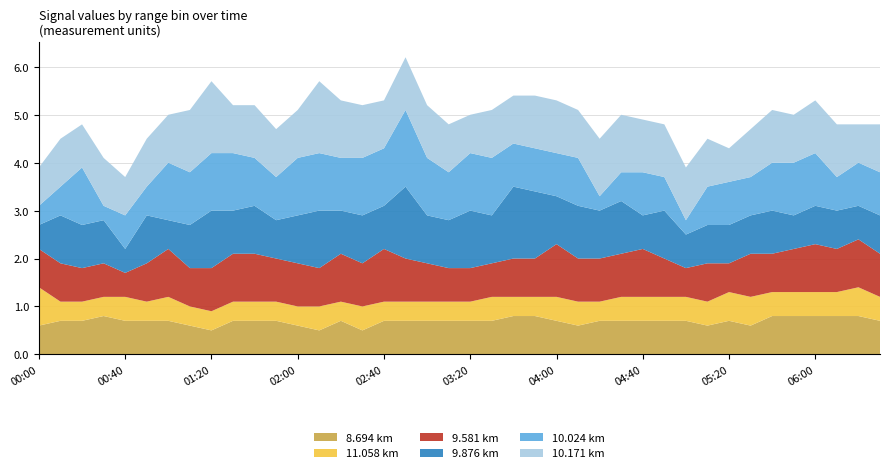

Reading left to right, what are all the values shown in this chart?

  8.694: 00:00=0.6	00:10=0.7	00:20=0.7	00:30=0.8	00:40=0.7	00:50=0.7	01:00=0.7	01:10=0.6	01:20=0.5	01:30=0.7	01:40=0.7	01:50=0.7	02:00=0.6	02:10=0.5	02:20=0.7	02:30=0.5	02:40=0.7	02:50=0.7	03:00=0.7	03:10=0.7	03:20=0.7	03:30=0.7	03:40=0.8	03:50=0.8	04:00=0.7	04:10=0.6	04:20=0.7	04:30=0.7	04:40=0.7	04:50=0.7	05:00=0.7	05:10=0.6	05:20=0.7	05:30=0.6	05:40=0.8	05:50=0.8	06:00=0.8	06:10=0.8	06:20=0.8	06:30=0.7
 11.058: 00:00=0.8	00:10=0.4	00:20=0.4	00:30=0.4	00:40=0.5	00:50=0.4	01:00=0.5	01:10=0.4	01:20=0.4	01:30=0.4	01:40=0.4	01:50=0.4	02:00=0.4	02:10=0.5	02:20=0.4	02:30=0.5	02:40=0.4	02:50=0.4	03:00=0.4	03:10=0.4	03:20=0.4	03:30=0.5	03:40=0.4	03:50=0.4	04:00=0.5	04:10=0.5	04:20=0.4	04:30=0.5	04:40=0.5	04:50=0.5	05:00=0.5	05:10=0.5	05:20=0.6	05:30=0.6	05:40=0.5	05:50=0.5	06:00=0.5	06:10=0.5	06:20=0.6	06:30=0.5
  9.581: 00:00=0.8	00:10=0.8	00:20=0.7	00:30=0.7	00:40=0.5	00:50=0.8	01:00=1.0	01:10=0.8	01:20=0.9	01:30=1.0	01:40=1.0	01:50=0.9	02:00=0.9	02:10=0.8	02:20=1.0	02:30=0.9	02:40=1.1	02:50=0.9	03:00=0.8	03:10=0.7	03:20=0.7	03:30=0.7	03:40=0.8	03:50=0.8	04:00=1.1	04:10=0.9	04:20=0.9	04:30=0.9	04:40=1.0	04:50=0.8	05:00=0.6	05:10=0.8	05:20=0.6	05:30=0.9	05:40=0.8	05:50=0.9	06:00=1.0	06:10=0.9	06:20=1.0	06:30=0.9
  9.876: 00:00=0.5	00:10=1.0	00:20=0.9	00:30=0.9	00:40=0.5	00:50=1.0	01:00=0.6	01:10=0.9	01:20=1.2	01:30=0.9	01:40=1.0	01:50=0.8	02:00=1.0	02:10=1.2	02:20=0.9	02:30=1.0	02:40=0.9	02:50=1.5	03:00=1.0	03:10=1.0	03:20=1.2	03:30=1.0	03:40=1.5	03:50=1.4	04:00=1.0	04:10=1.1	04:20=1.0	04:30=1.1	04:40=0.7	04:50=1.0	05:00=0.7	05:10=0.8	05:20=0.8	05:30=0.8	05:40=0.9	05:50=0.7	06:00=0.8	06:10=0.8	06:20=0.7	06:30=0.8
 10.024: 00:00=0.4	00:10=0.6	00:20=1.2	00:30=0.3	00:40=0.7	00:50=0.6	01:00=1.2	01:10=1.1	01:20=1.2	01:30=1.2	01:40=1.0	01:50=0.9	02:00=1.2	02:10=1.2	02:20=1.1	02:30=1.2	02:40=1.2	02:50=1.6	03:00=1.2	03:10=1.0	03:20=1.2	03:30=1.2	03:40=0.9	03:50=0.9	04:00=0.9	04:10=1.0	04:20=0.3	04:30=0.6	04:40=0.9	04:50=0.7	05:00=0.3	05:10=0.8	05:20=0.9	05:30=0.8	05:40=1.0	05:50=1.1	06:00=1.1	06:10=0.7	06:20=0.9	06:30=0.9
 10.171: 00:00=0.8	00:10=1.0	00:20=0.9	00:30=1.0	00:40=0.8	00:50=1.0	01:00=1.0	01:10=1.3	01:20=1.5	01:30=1.0	01:40=1.1	01:50=1.0	02:00=1.0	02:10=1.5	02:20=1.2	02:30=1.1	02:40=1.0	02:50=1.1	03:00=1.1	03:10=1.0	03:20=0.8	03:30=1.0	03:40=1.0	03:50=1.1	04:00=1.1	04:10=1.0	04:20=1.2	04:30=1.2	04:40=1.1	04:50=1.1	05:00=1.1	05:10=1.0	05:20=0.7	05:30=1.0	05:40=1.1	05:50=1.0	06:00=1.1	06:10=1.1	06:20=0.8	06:30=1.0